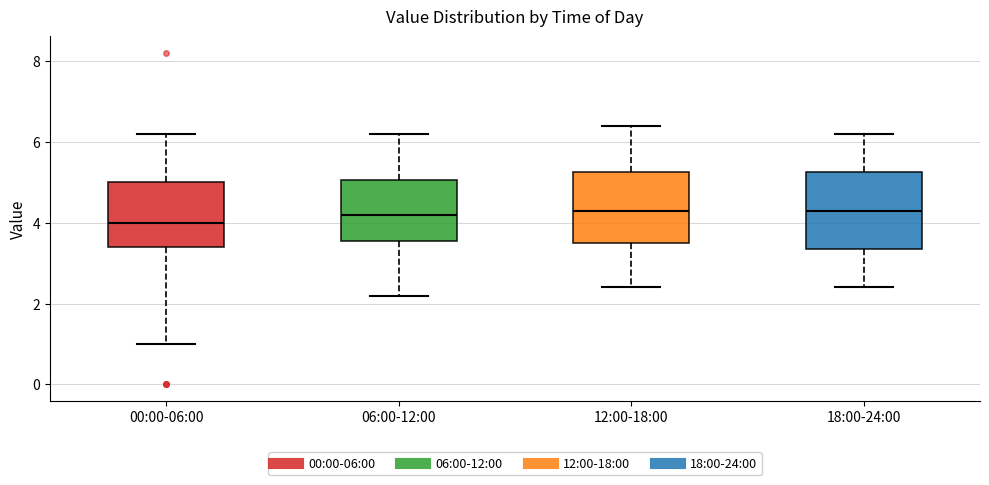

Where does the lower whisker of the box for 00:00-06:00 end on the y-axis? The values are not printed on the chart, so give them approximately, as read against the axis.

1.0